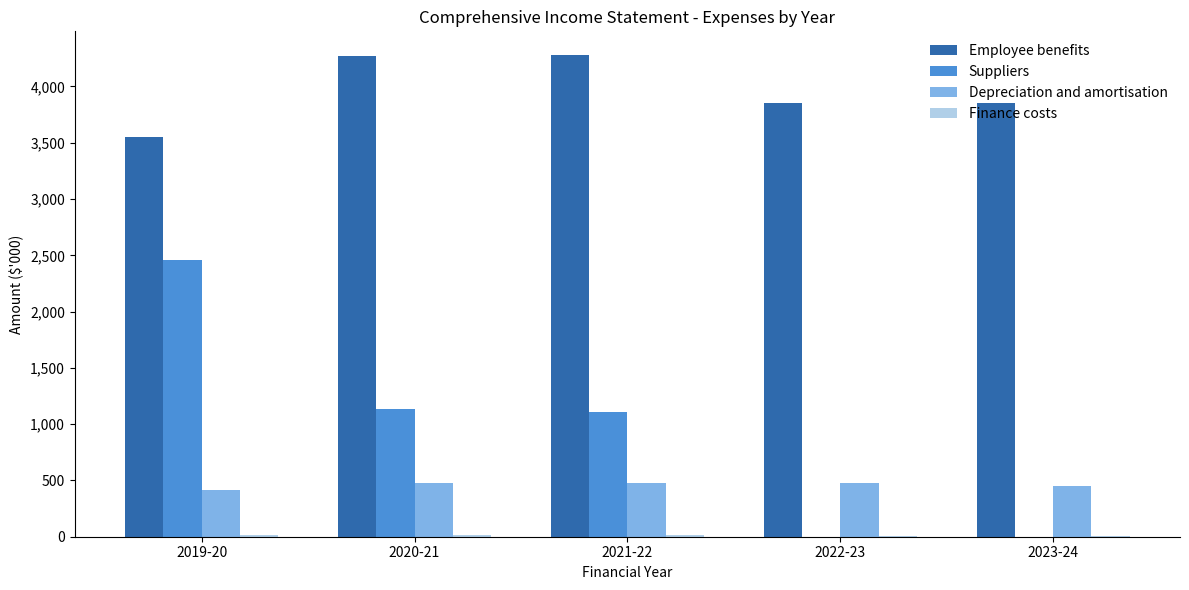

What is the greatest value displayed?

4276